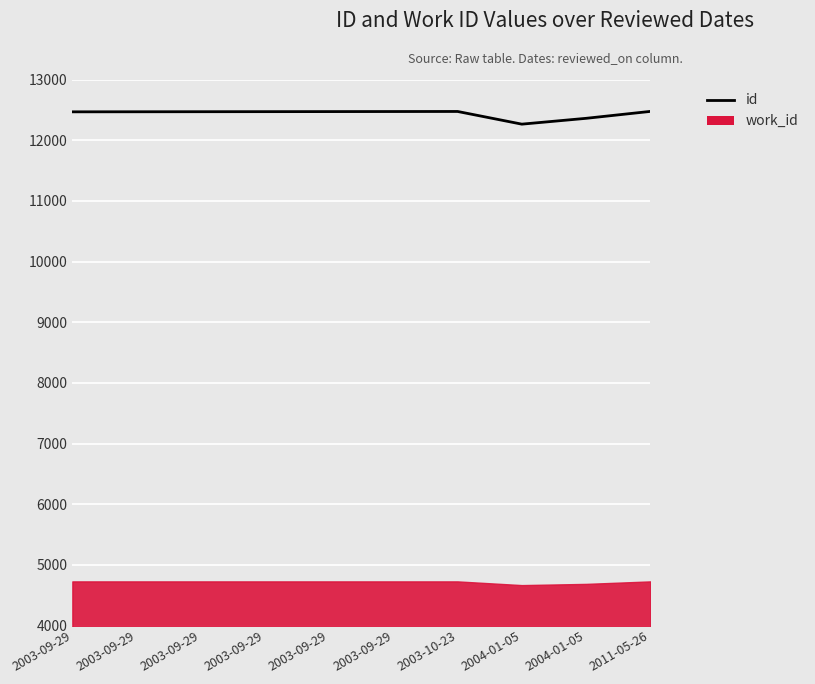

Where does the data first go above 12470?

2003-09-29